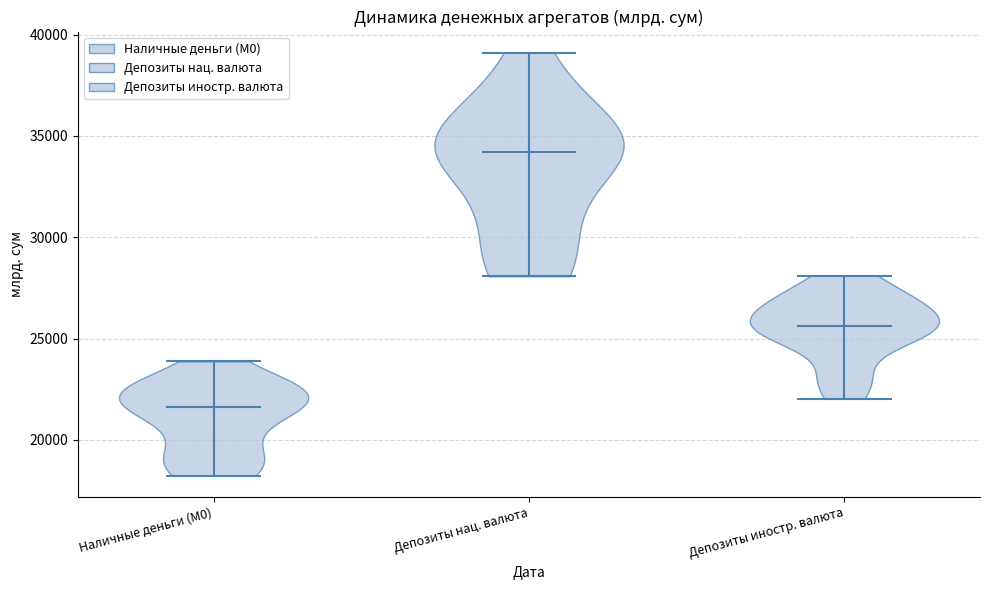

Which violin has the lowest median line?

Наличные деньги (М0)